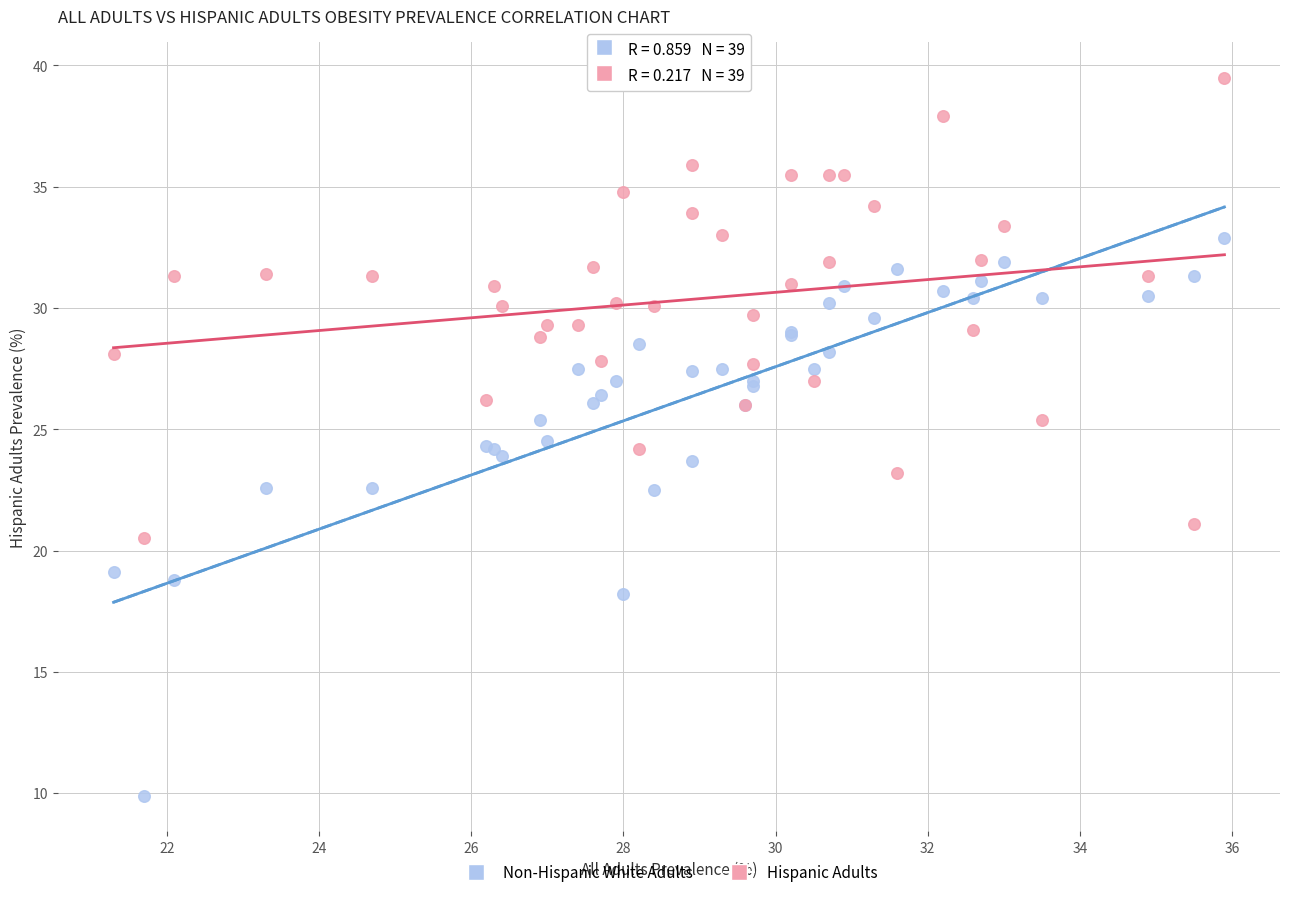

Which series reaches the minimum Y coordinate?

Non-Hispanic White Adults